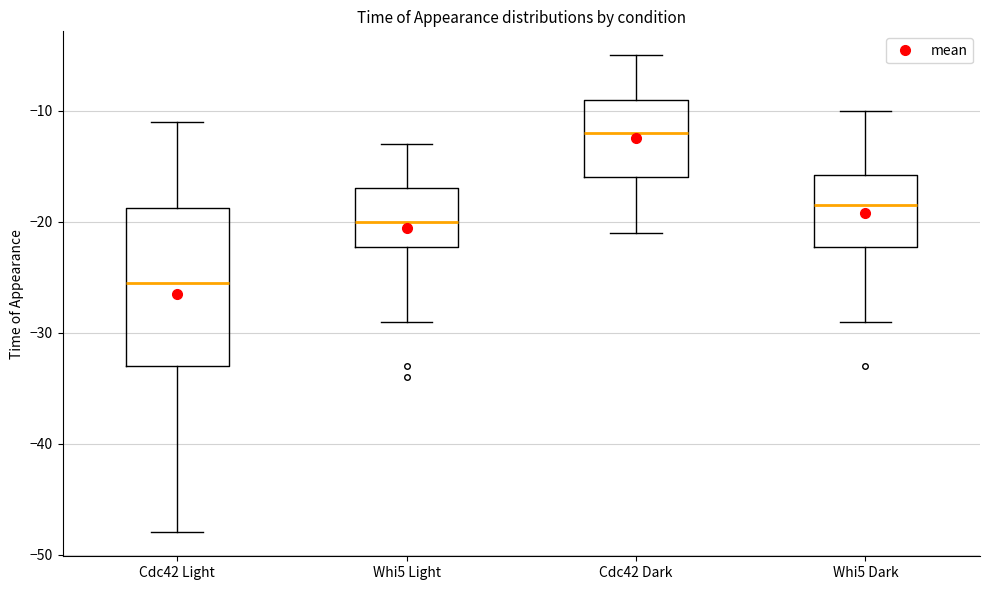

Which box's median line is the lowest?

Cdc42 Light